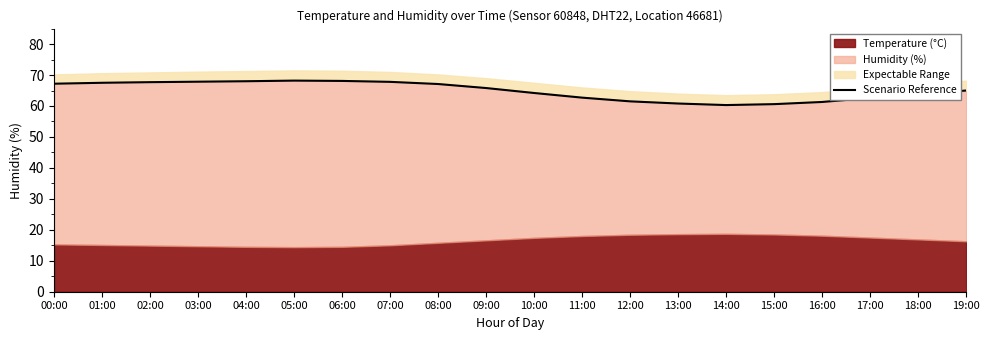

The value at 08:00 is 67.1. True or false?

True